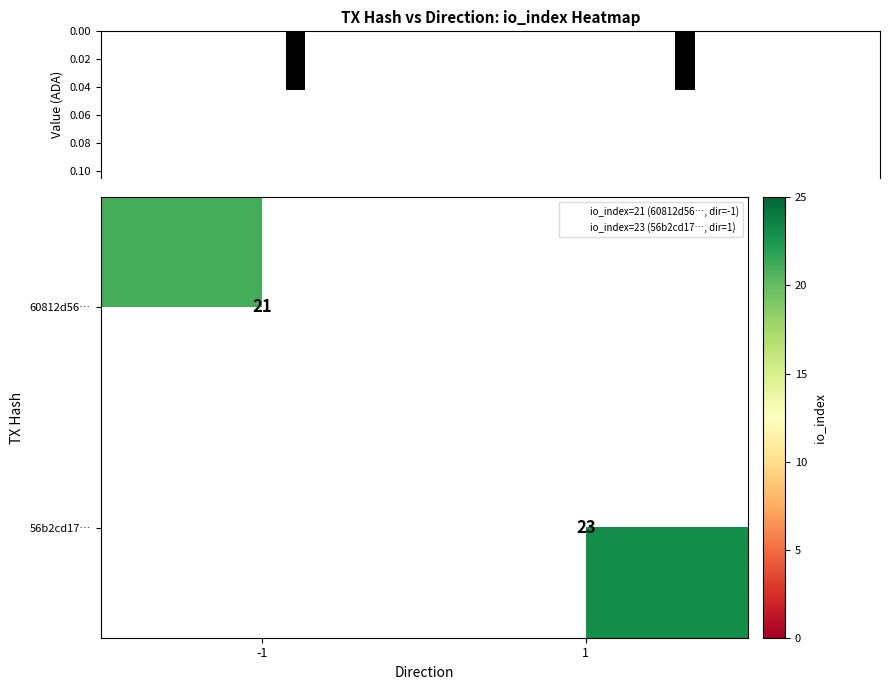

The 60812d56… series shows 21.0 at -1. True or false?

True